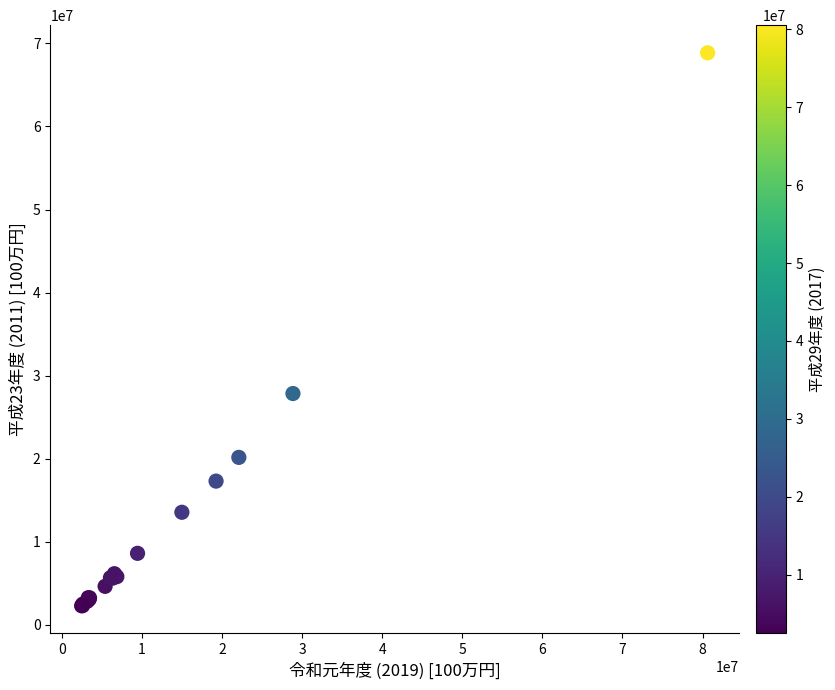

What Y value in the scatter plot is closest to 35582348?

27849763